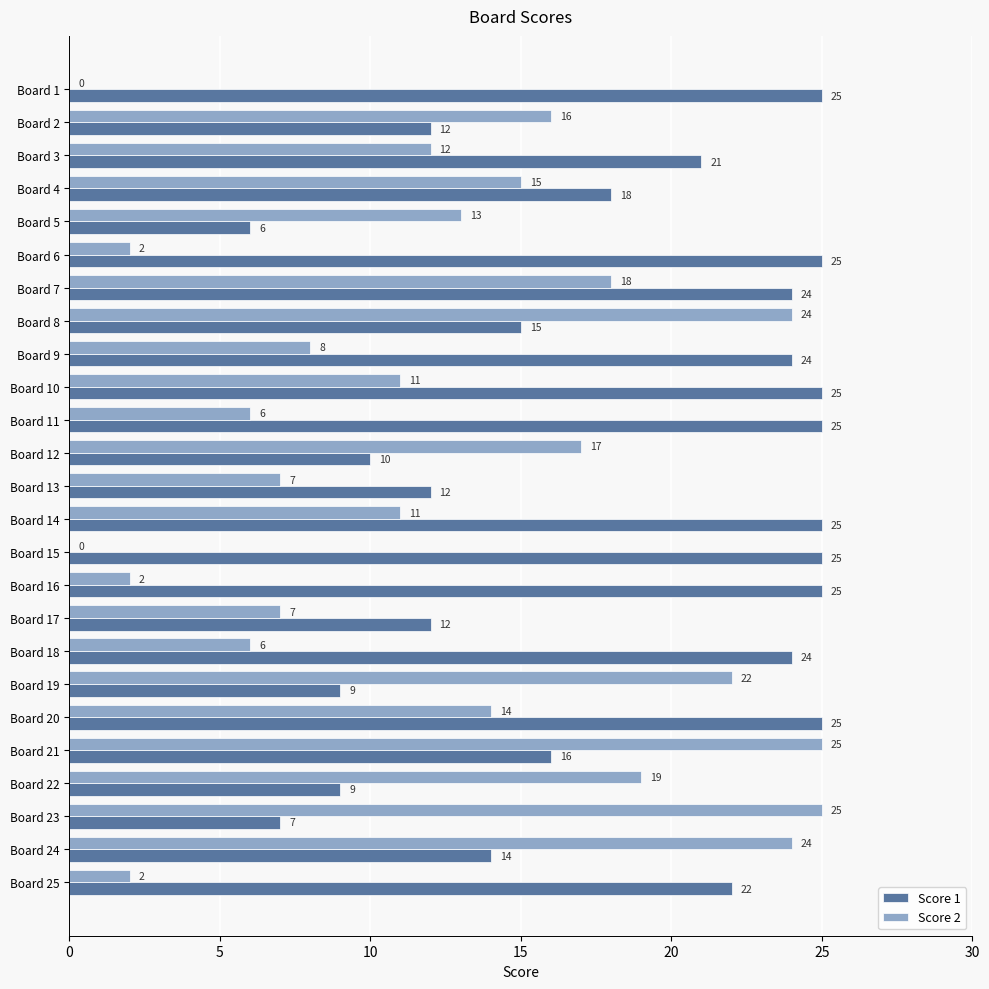

Is the value of Score 1 at Board 3 greater than the value of Score 2 at Board 25?

Yes